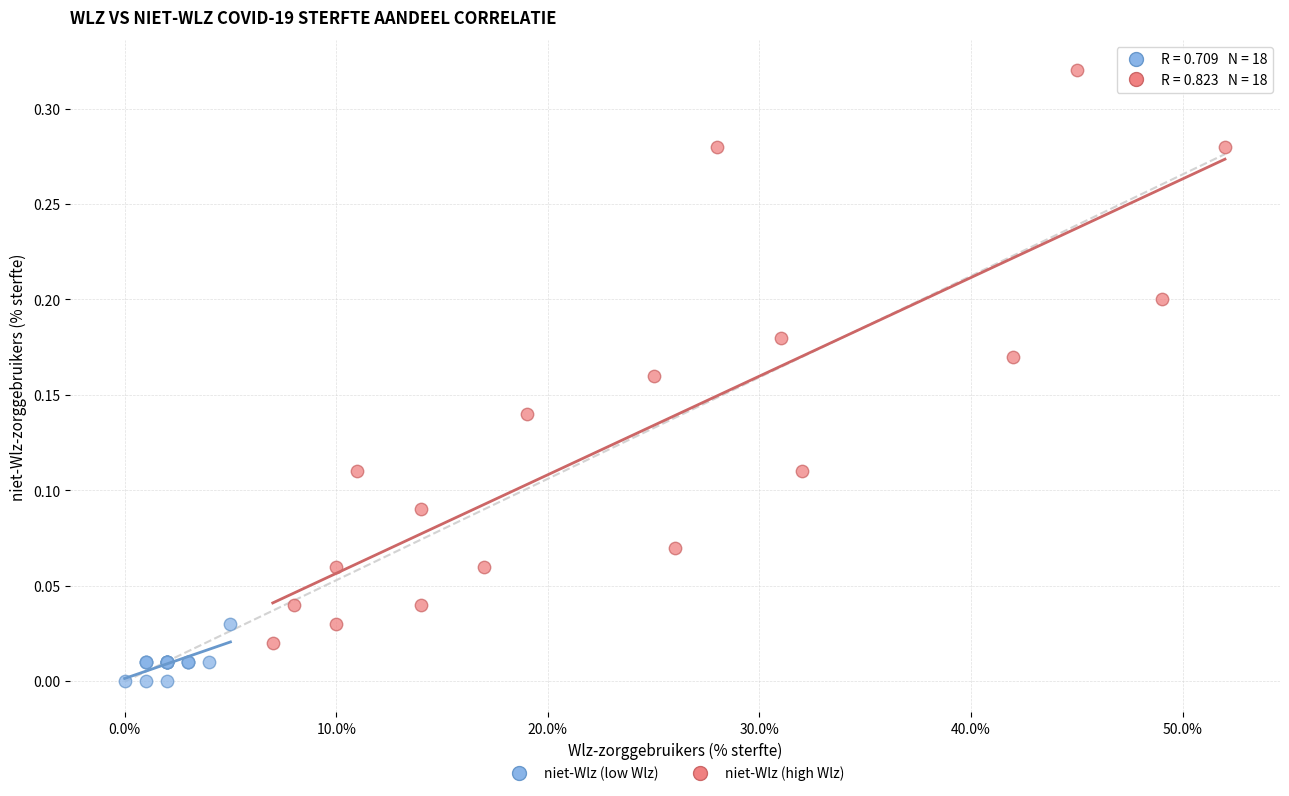

Which series has the largest Y range (max minus min)?

niet-Wlz (high Wlz)